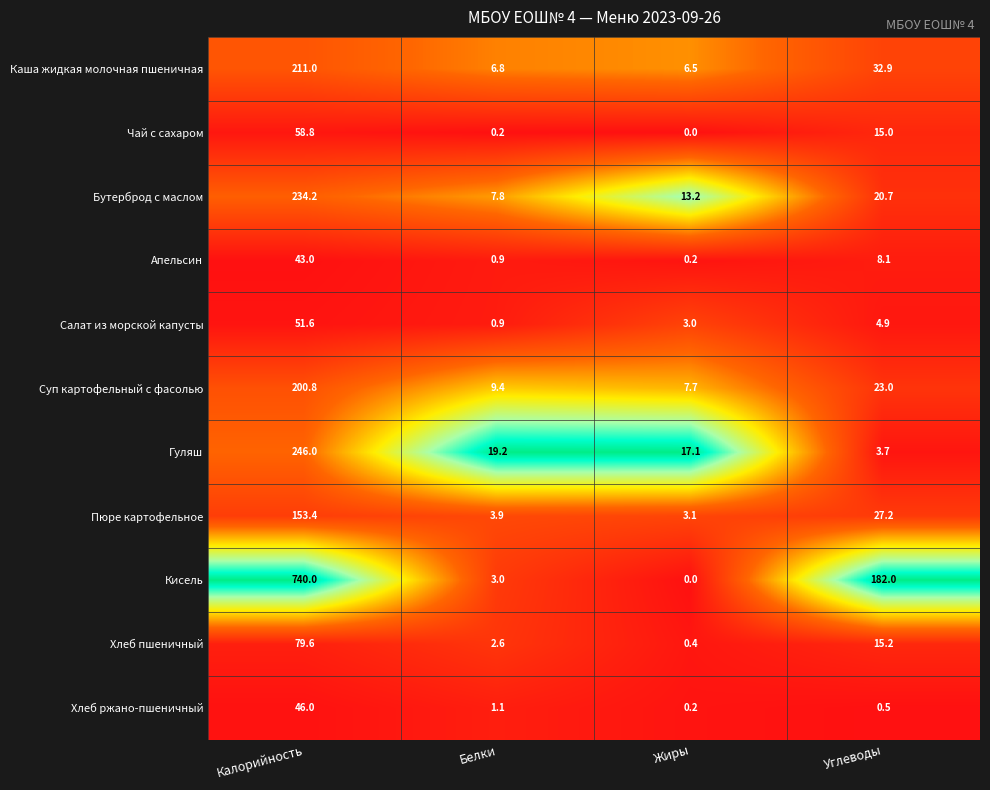

What is the difference between the highest and lowest values at Белки?

19.0